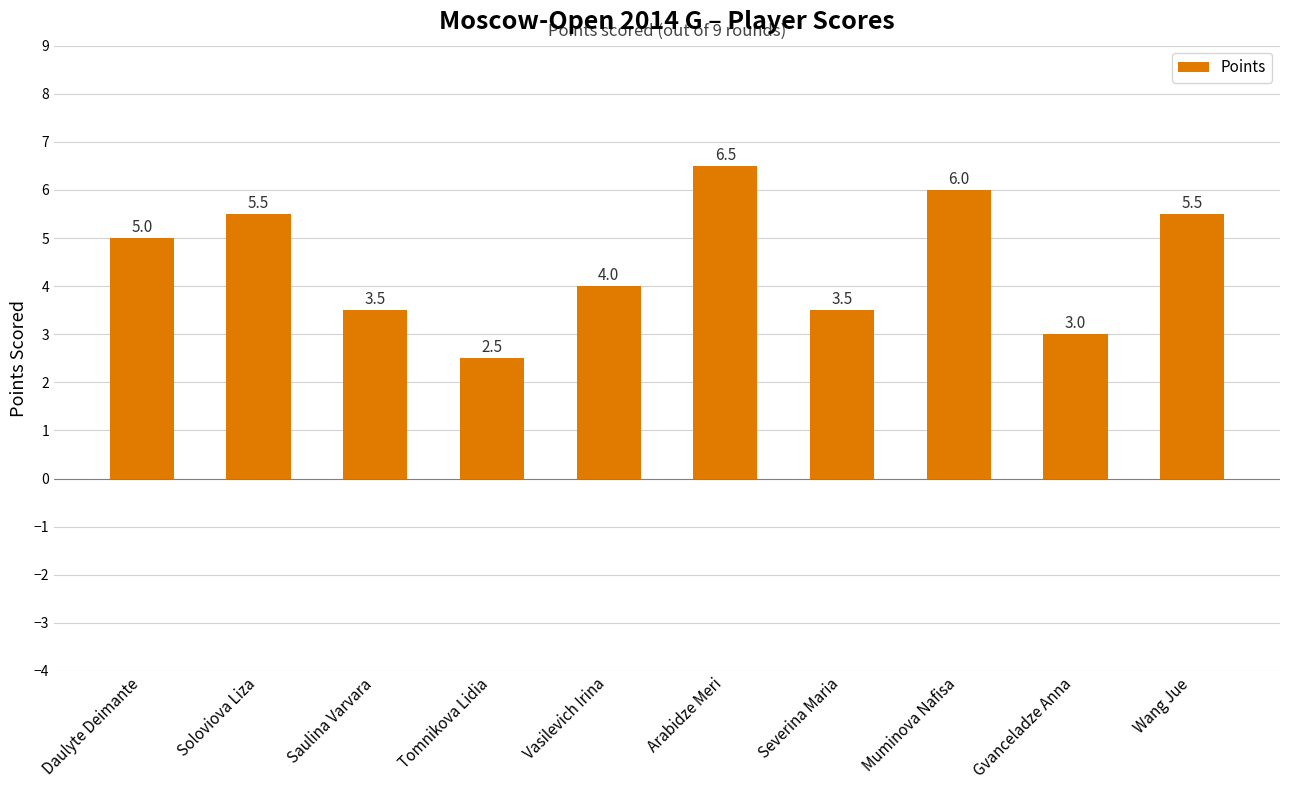

What is the difference between the second highest and minimum values?

3.5